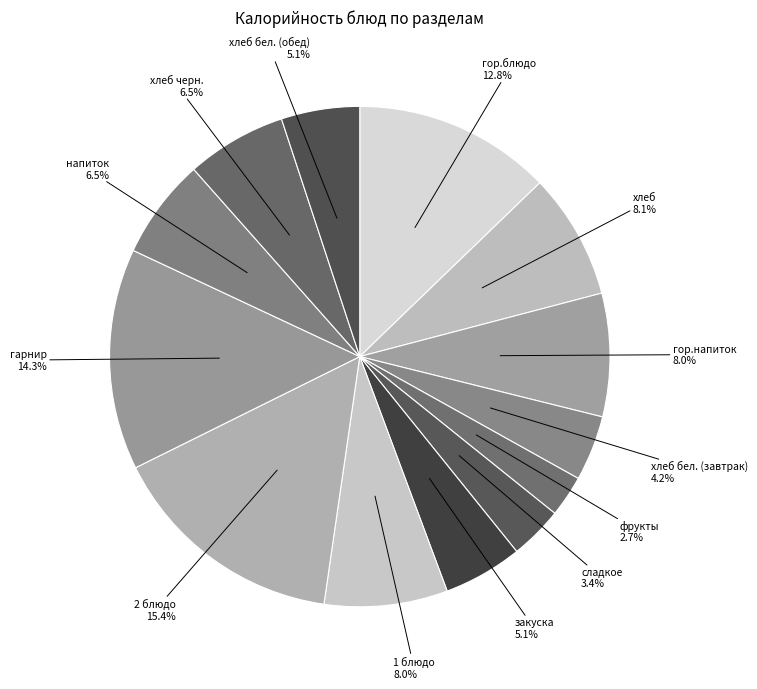

Count the number of slices in the pie.

13